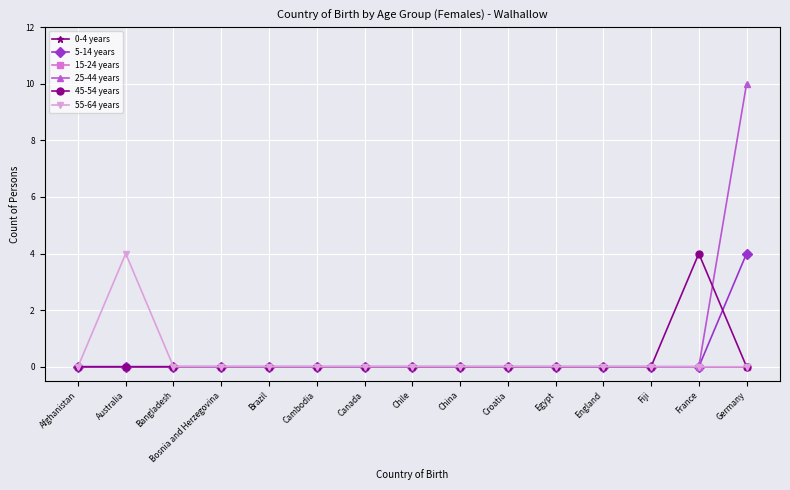

Count the 25-44 years values in the range 0 to 1.

14